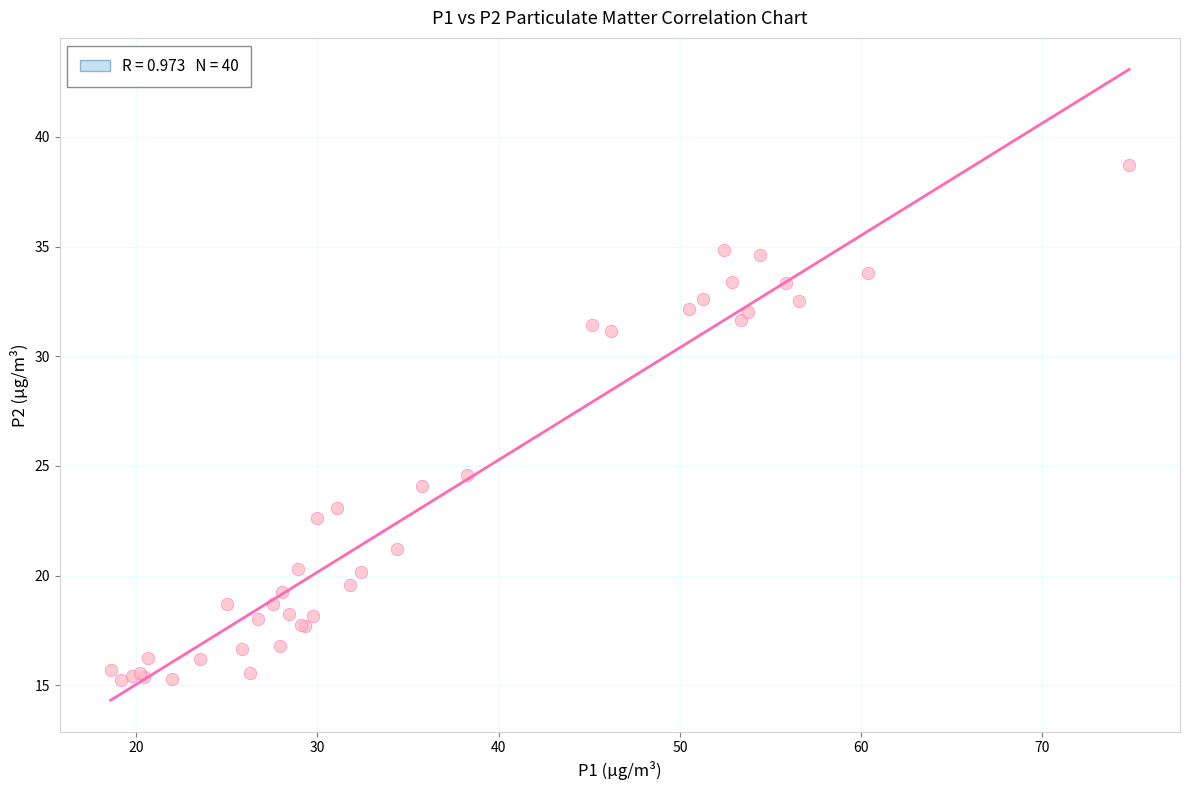

What Y value in the scatter plot is closest to 26?

24.6